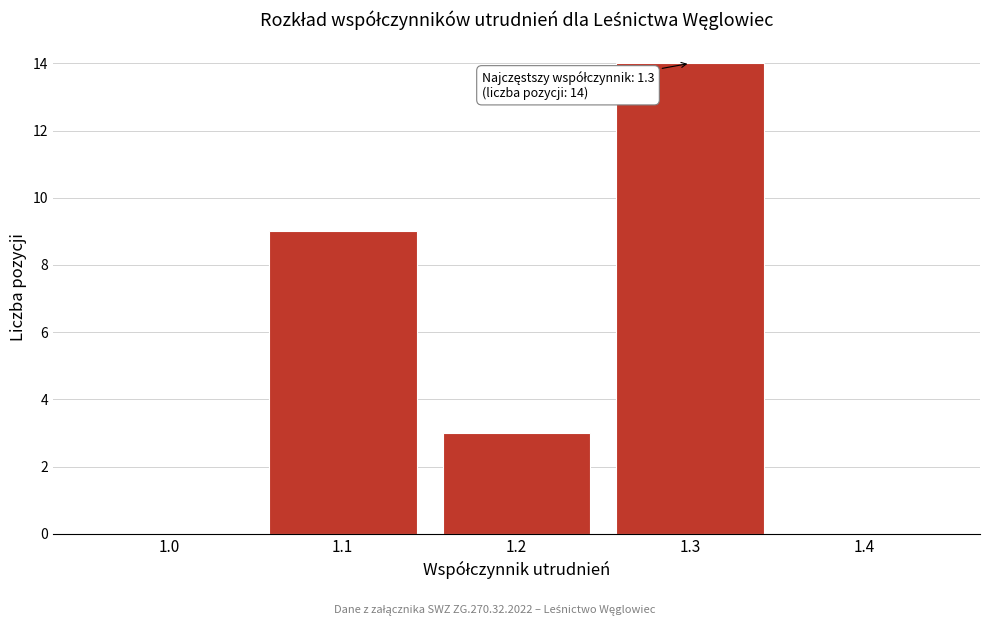

Reading left to right, extract all data points from this chart.

1.0=0	1.1=9	1.2=3	1.3=14	1.4=0